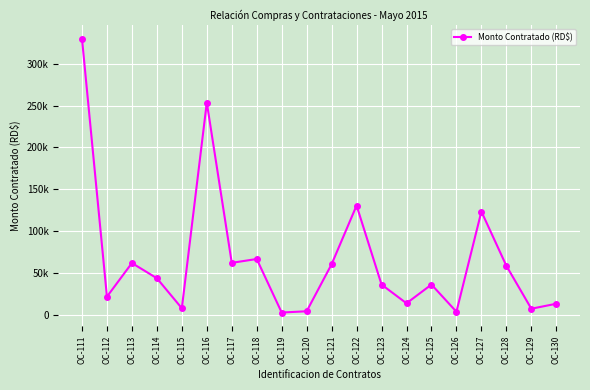

What is the average value?

66729.7